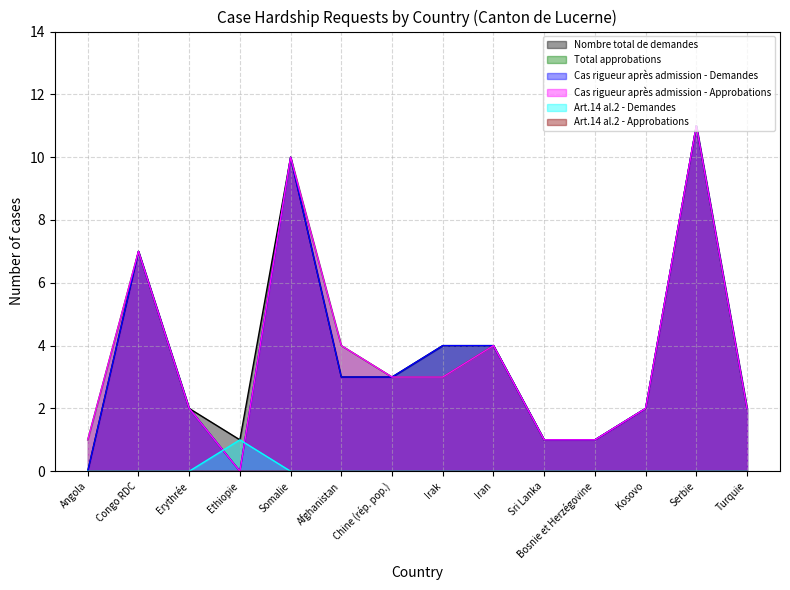

Which category has the highest value in the Total approbations series?

Serbie